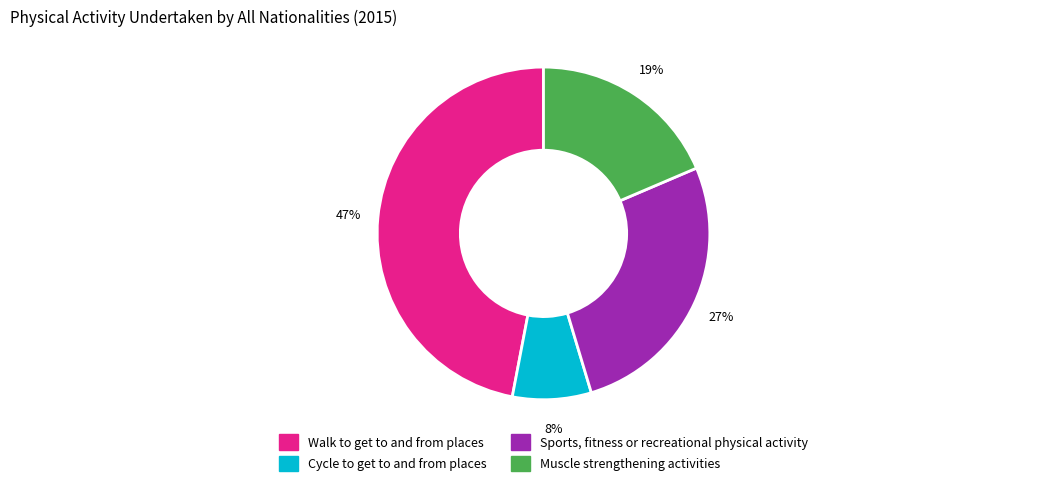

Do Cycle to get to and from places and Walk to get to and from places together represent more than half of the pie?

Yes